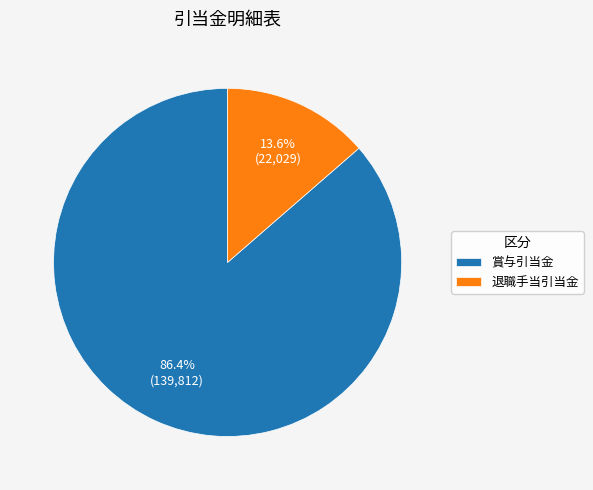

Between 退職手当引当金 and 賞与引当金, which is larger?

賞与引当金